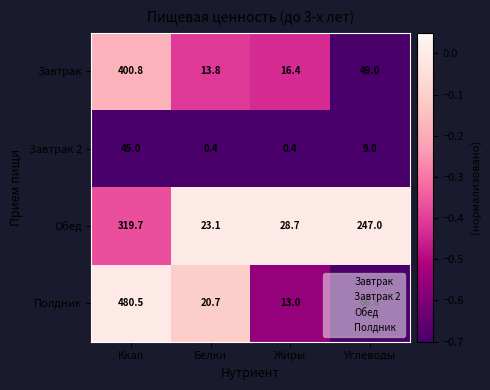

The value of Полдник at Ккал is 265.1. True or false?

False